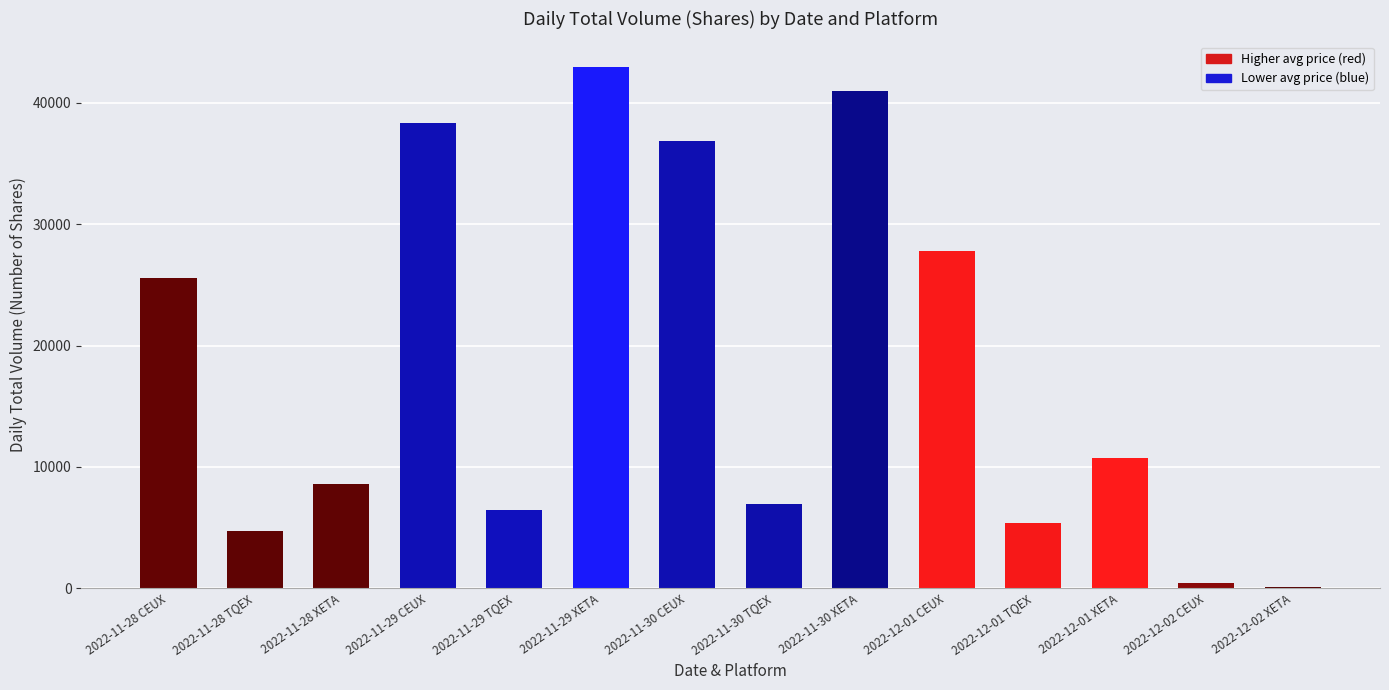

What is the greatest value displayed?

42924